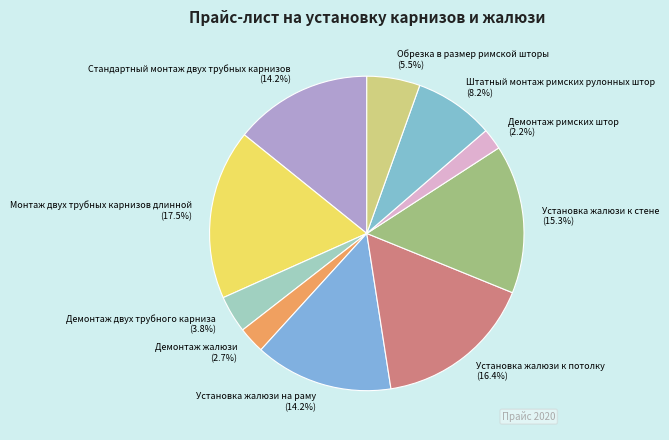

Is it true that Установка жалюзи к стене is 15% of the pie?

True